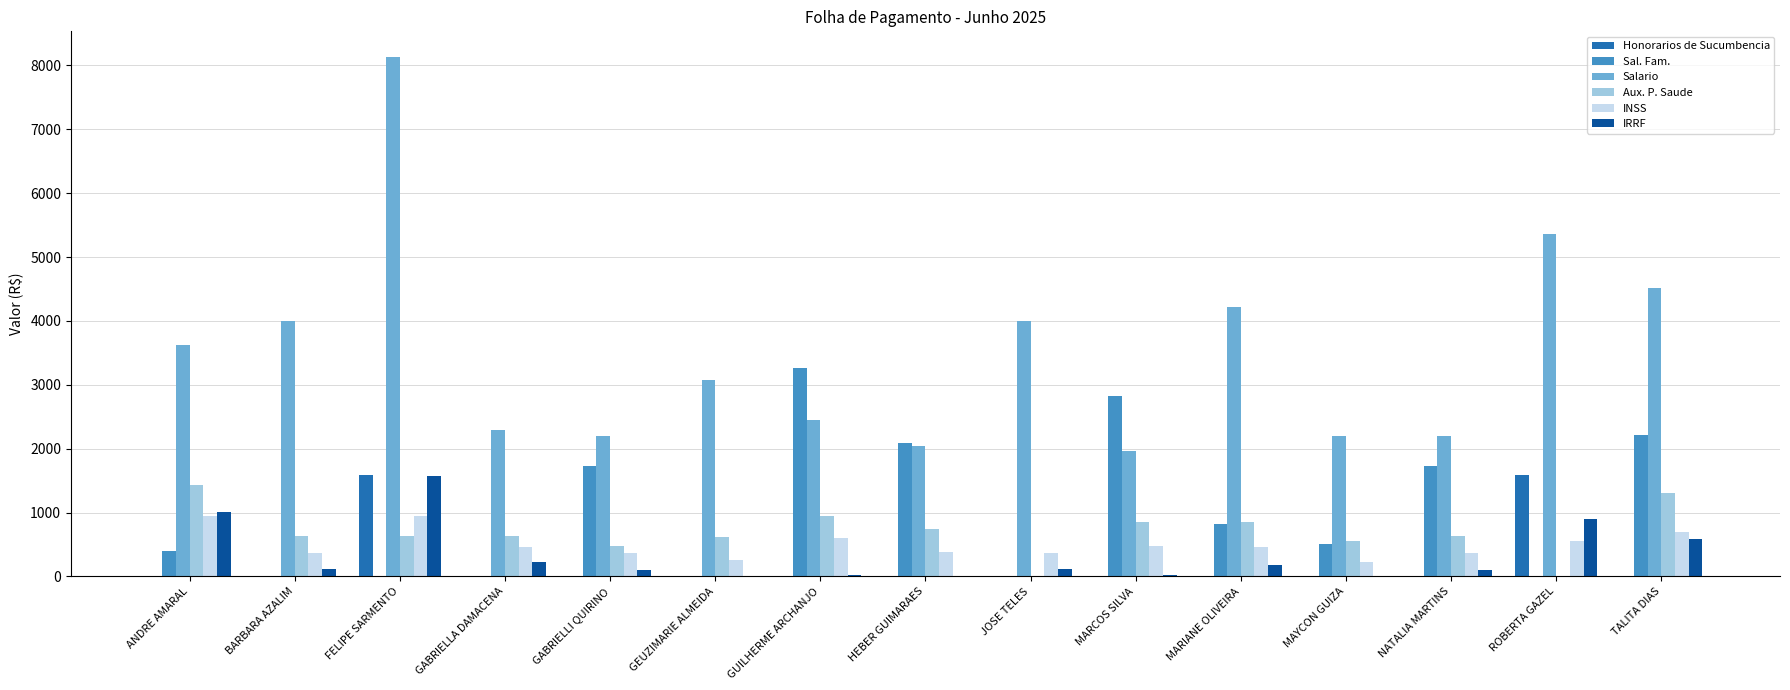

What is the maximum value for Salario?

8126.3